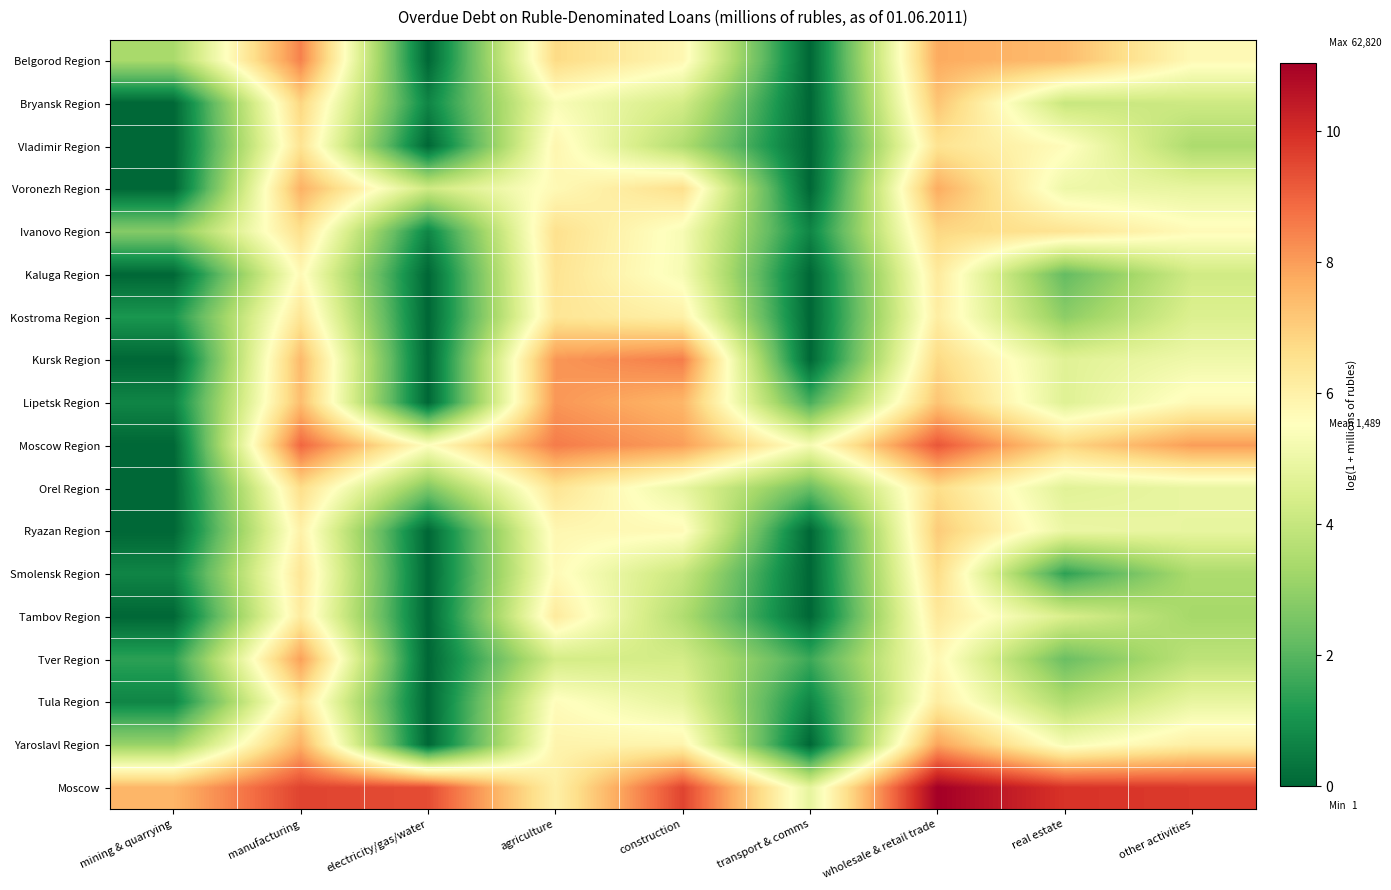

At how many categories does at least one series exceed 0?

9